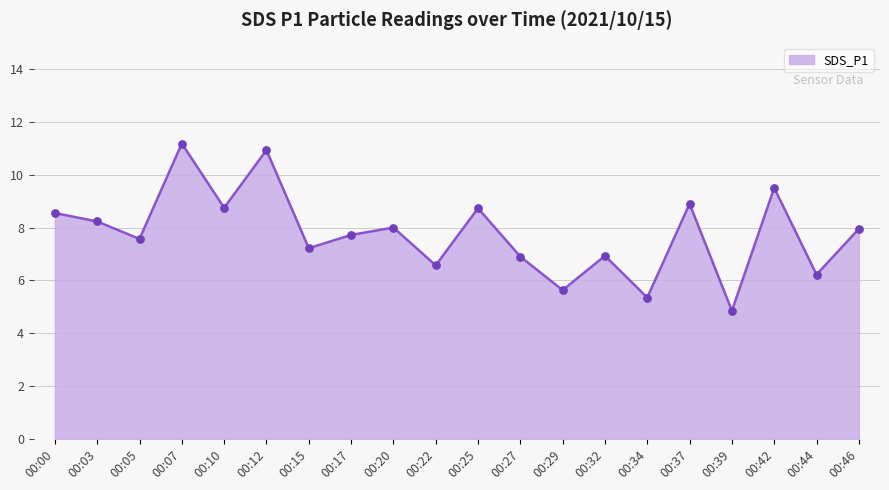

Approximately how many times larger is the value at 00:25 compared to 00:15?

1.2